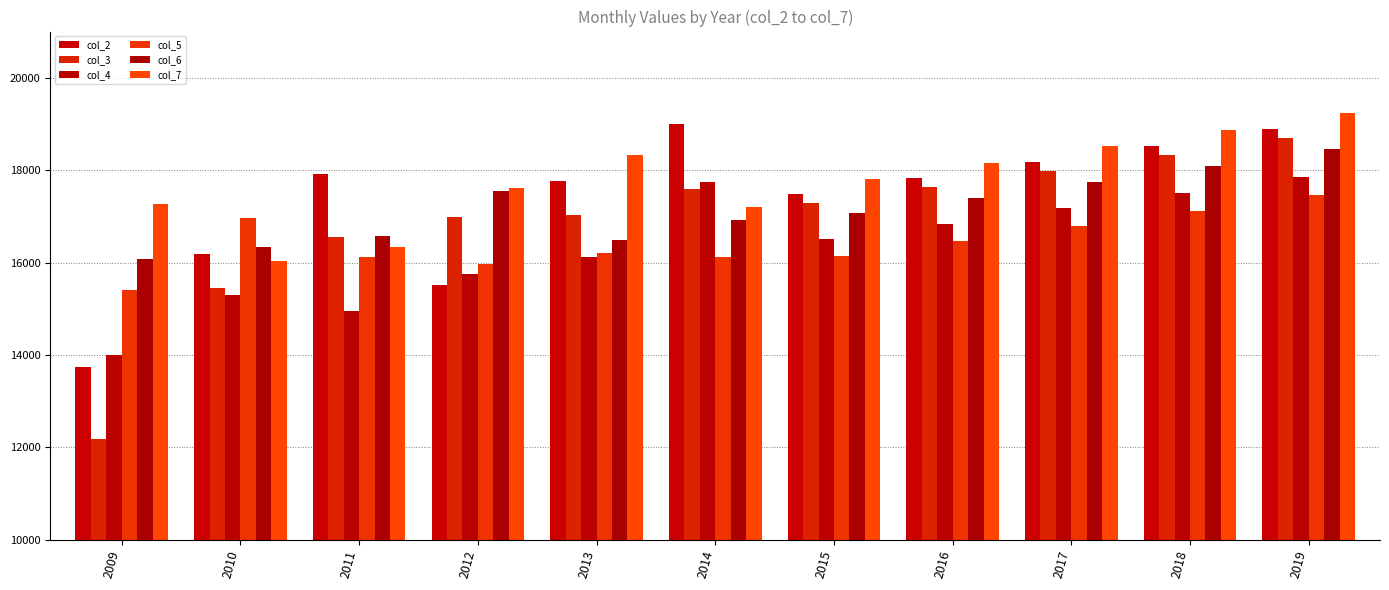

Rank the categories by col_4 value from lowest to highest.

2009, 2011, 2010, 2012, 2013, 2015, 2016, 2017, 2018, 2014, 2019